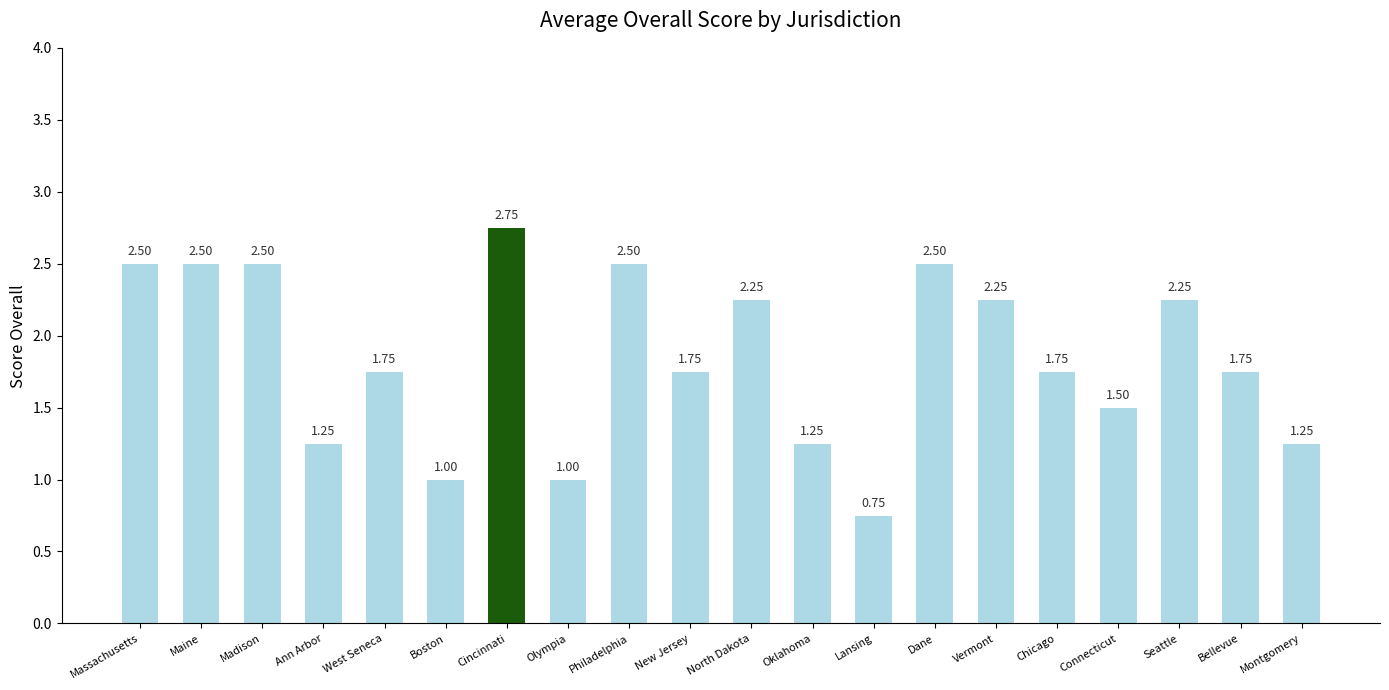

What position from the left is Oklahoma?

12